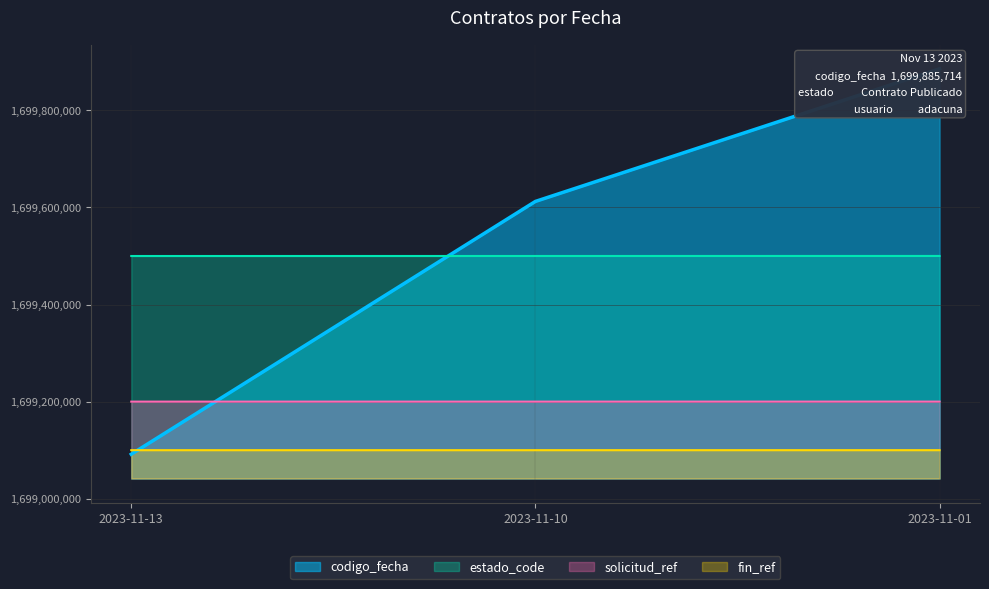

At which label is the value closest to 1699488680?

2023-11-10